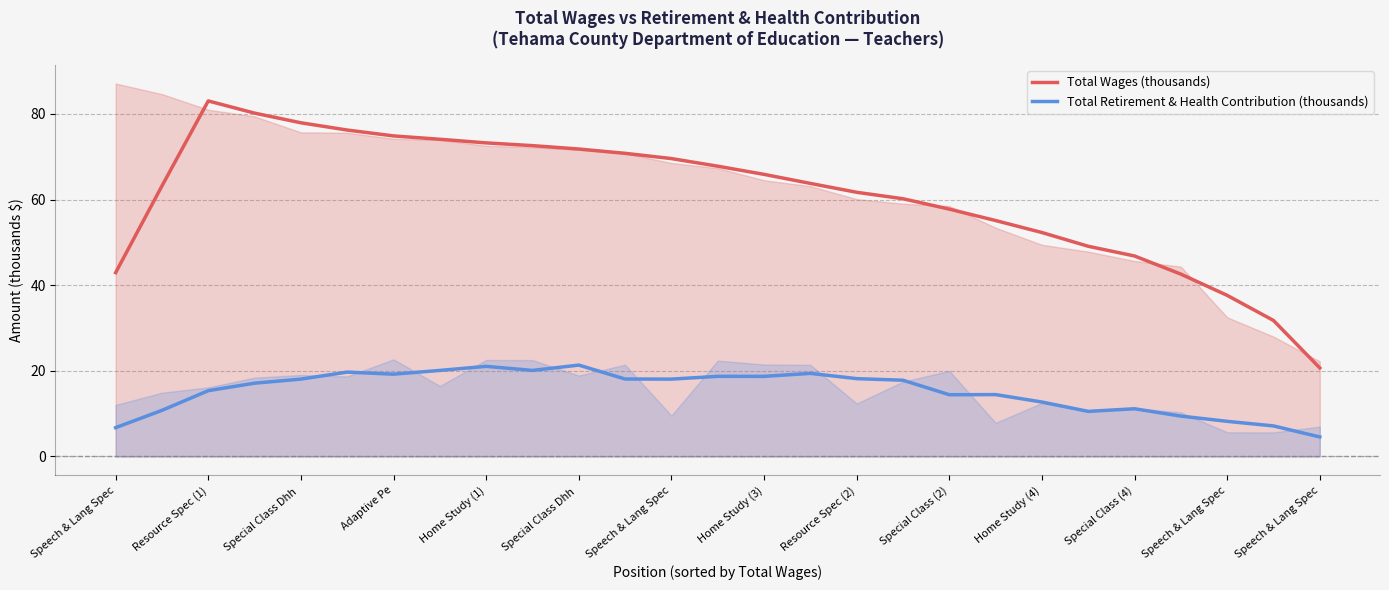

True or false: Total Wages (thousands) has a value of 63.8 at 15.

True